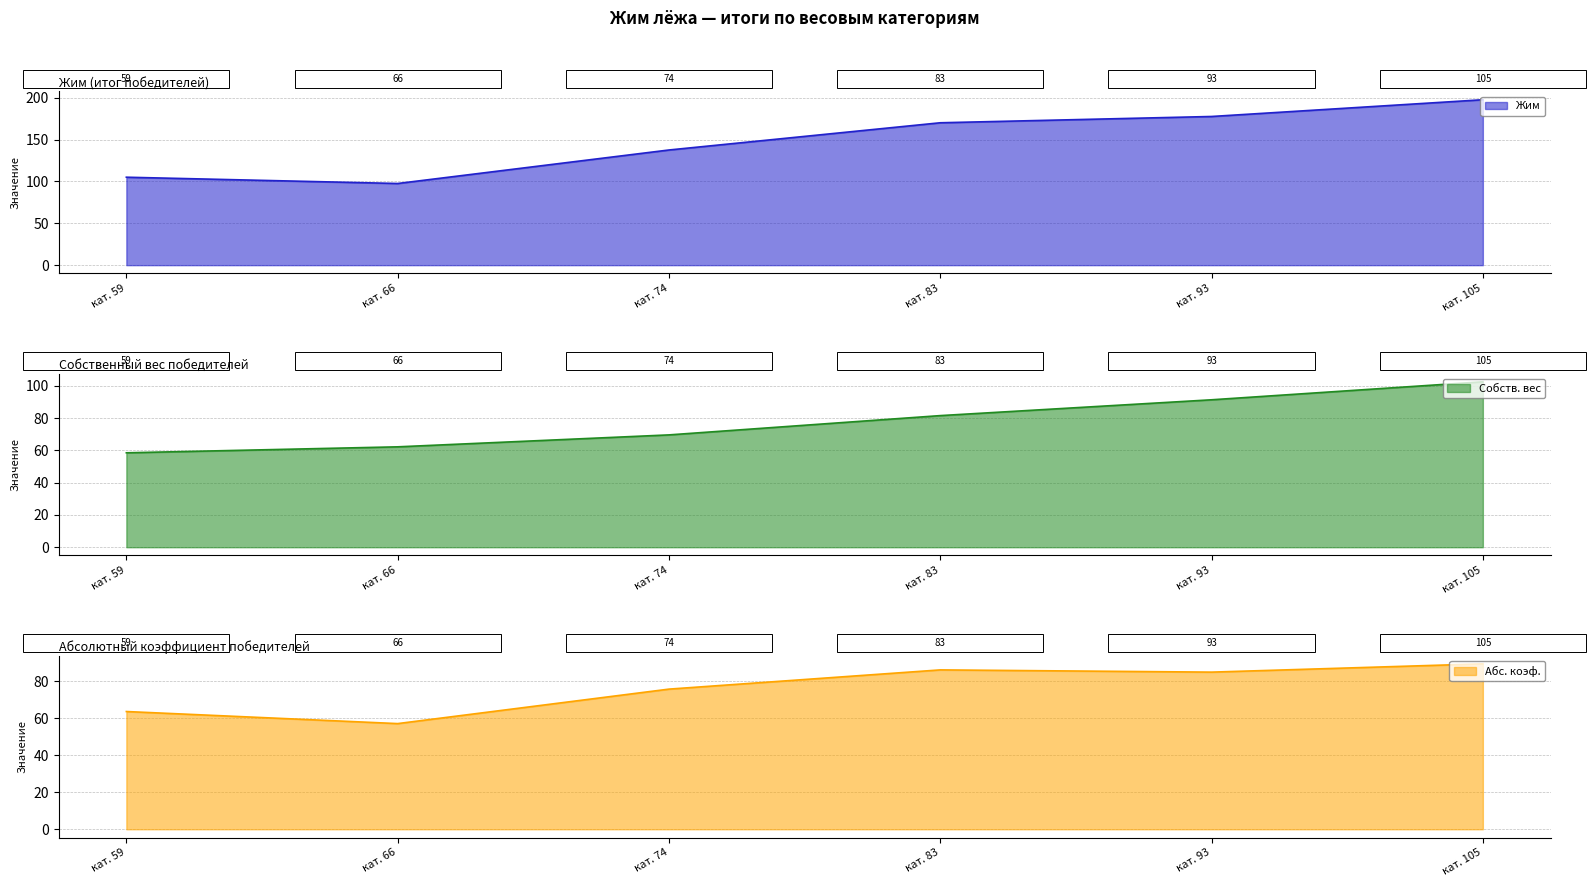

What is the sum of all Абс. коэф. values?

457.1